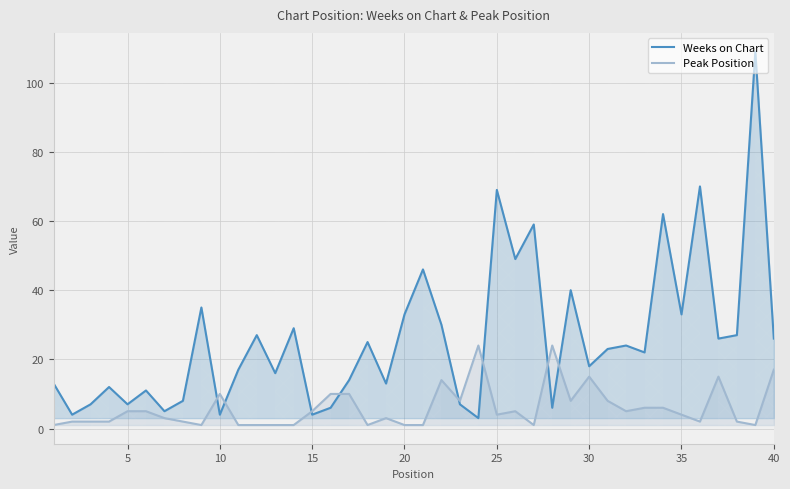

What is the greatest value displayed?

109